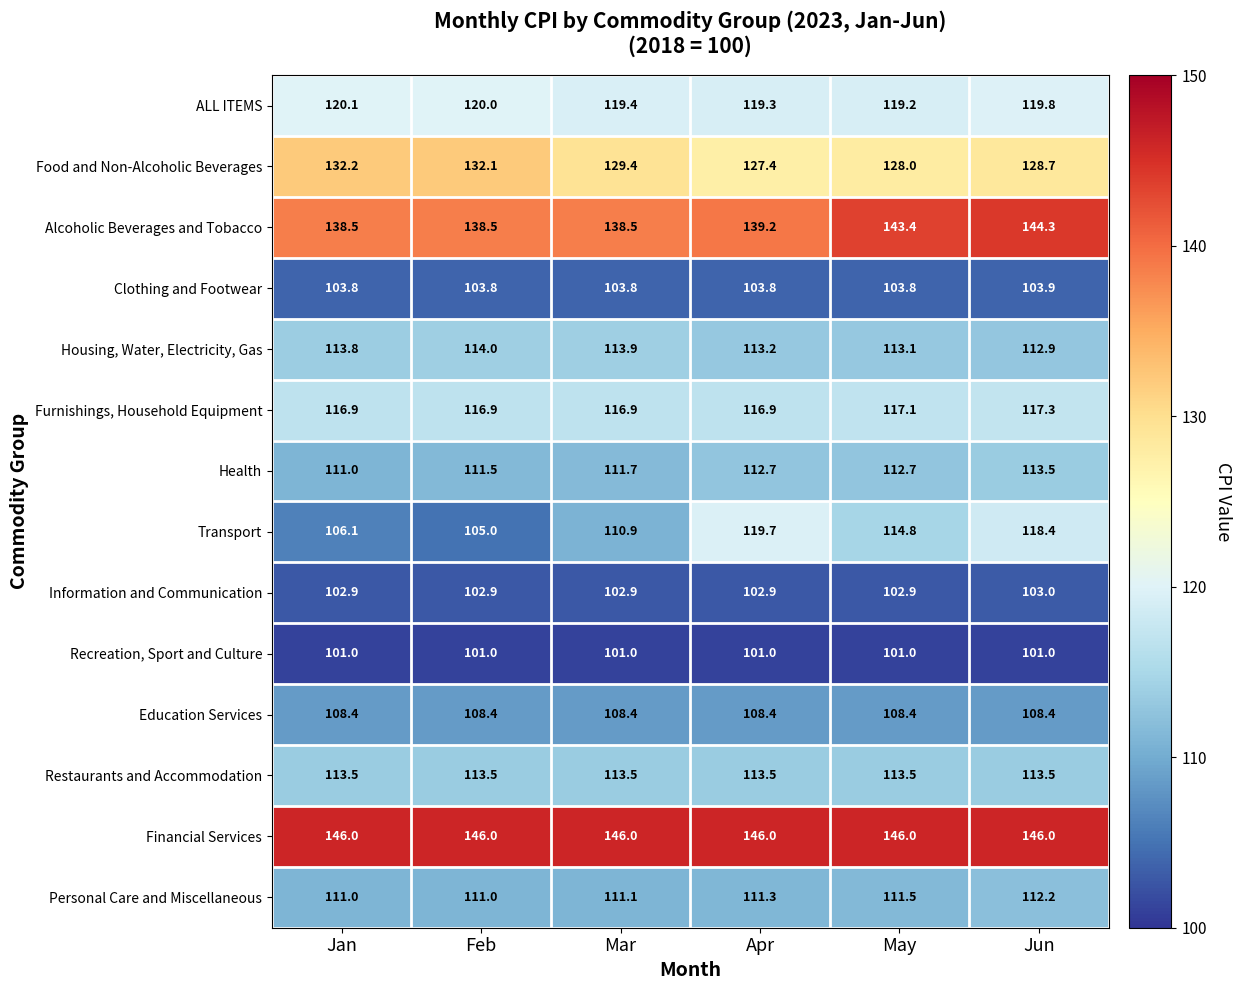

What is the highest value of the Alcoholic Beverages and Tobacco series?

144.3